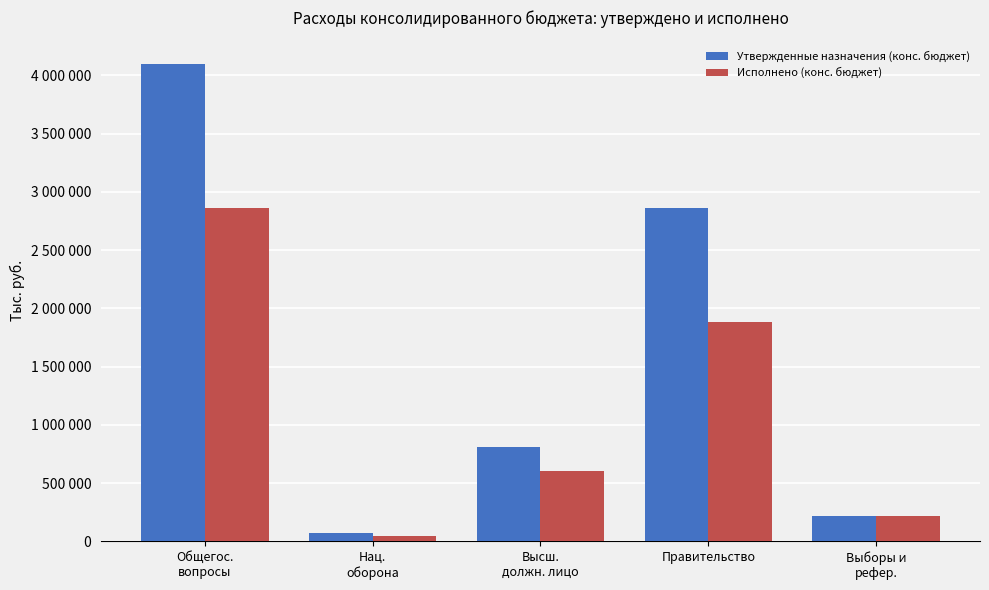

What are all the series names shown in the legend?

Утвержденные назначения (конс. бюджет), Исполнено (конс. бюджет)